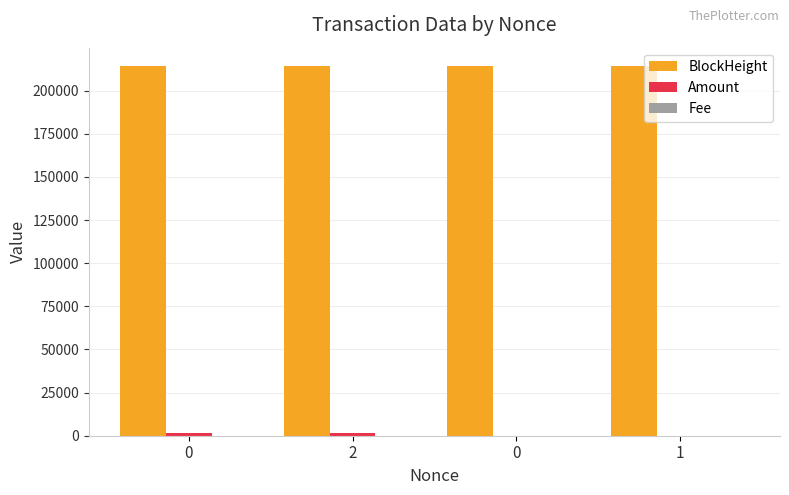

What is the difference between the maximum and minimum values in the Amount series?

1790.0